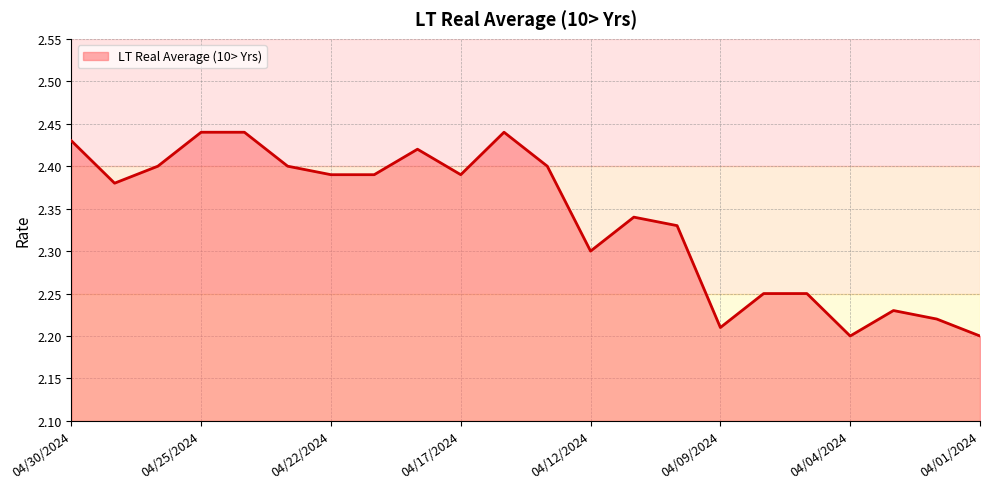

Does the chart have visible grid lines?

Yes